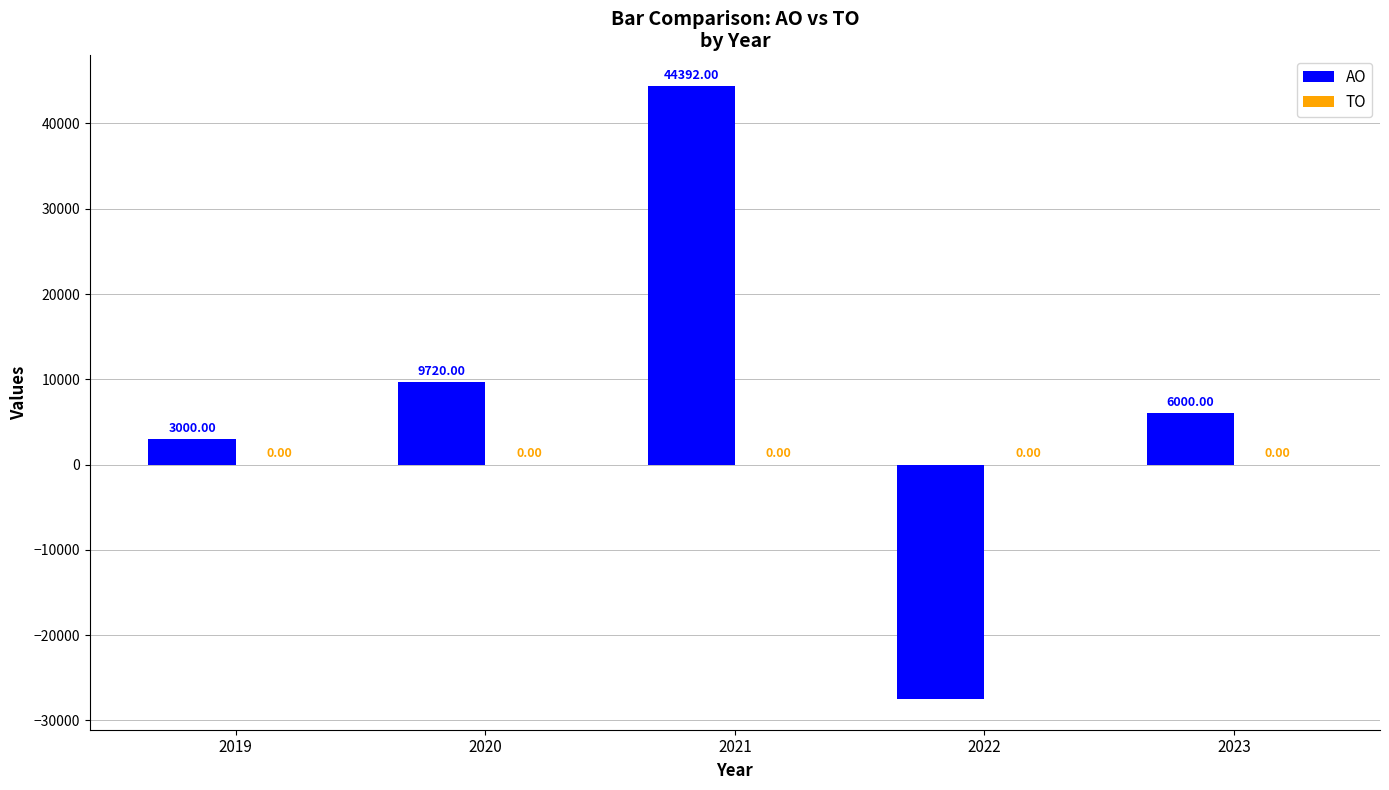

How many bars are there in total?

5